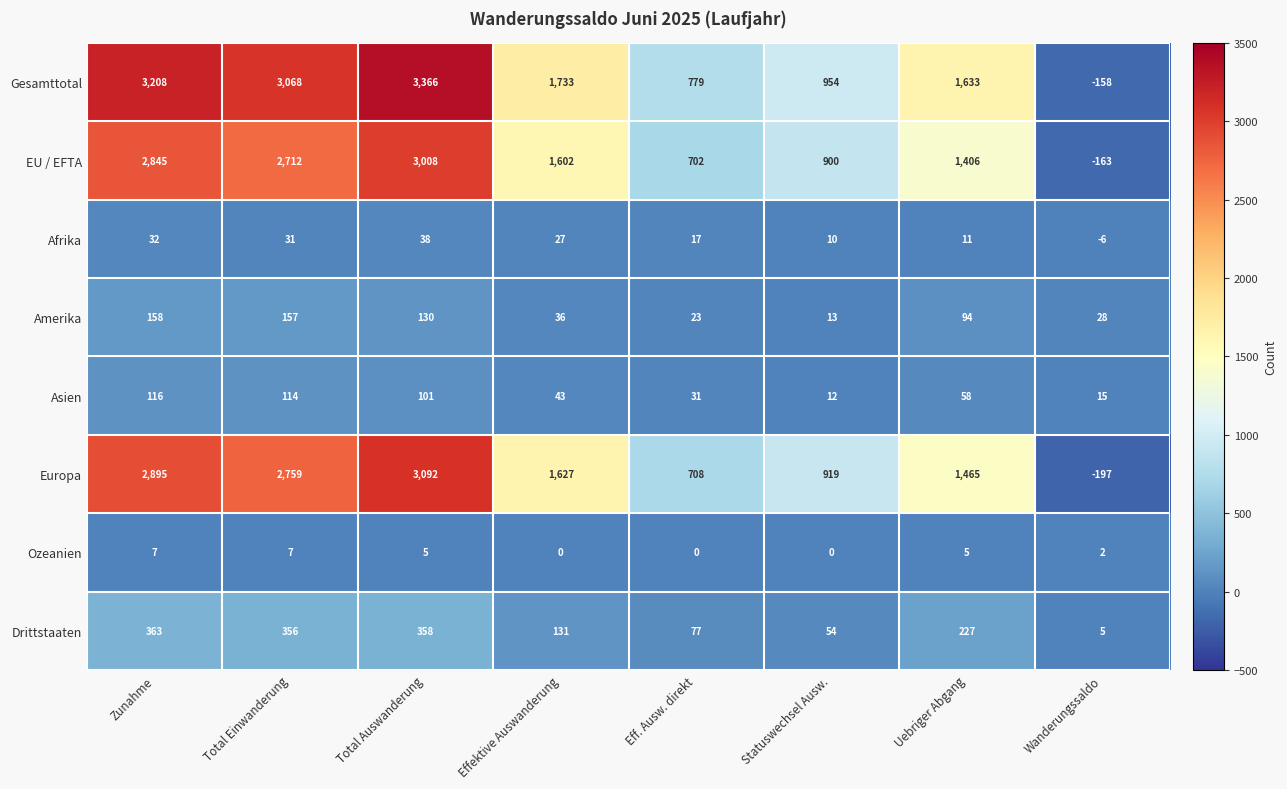

The value of Gesamttotal at Effektive Auswanderung is 3060. True or false?

False